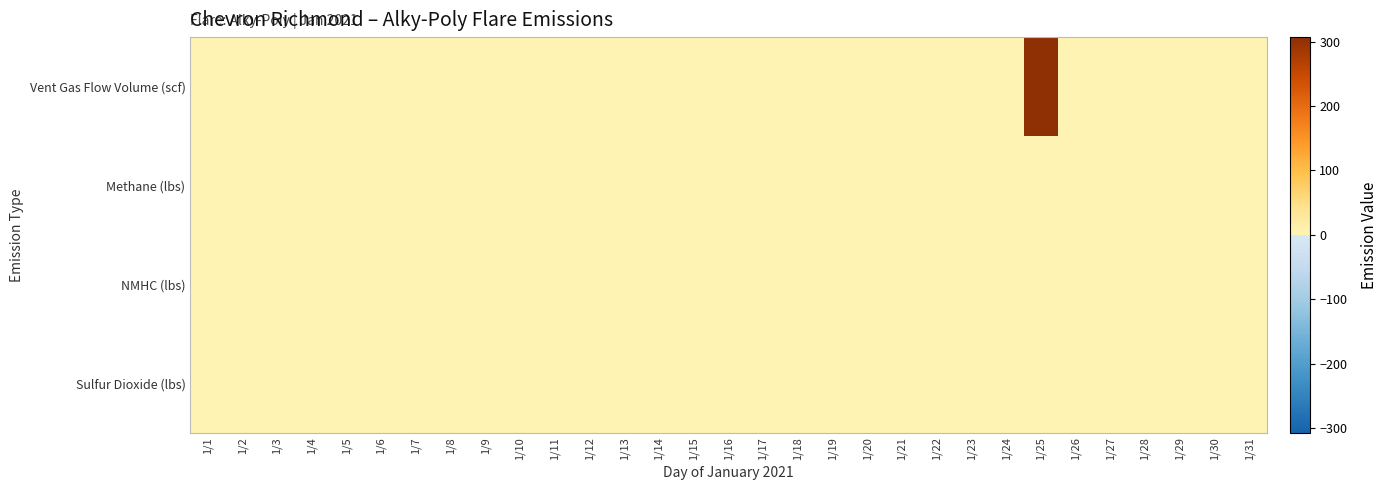

Reading left to right, transcribe all the data shown in this chart.

Vent Gas Flow Volume (scf): 1/1=0.0	1/2=0.0	1/3=0.0	1/4=0.0	1/5=0.0	1/6=0.0	1/7=0.0	1/8=0.0	1/9=0.0	1/10=0.0	1/11=0.0	1/12=0.0	1/13=0.0	1/14=0.0	1/15=0.0	1/16=0.0	1/17=0.0	1/18=0.0	1/19=0.0	1/20=0.0	1/21=0.0	1/22=0.0	1/23=0.0	1/24=0.0	1/25=307.1	1/26=0.0	1/27=0.0	1/28=0.0	1/29=0.0	1/30=0.0	1/31=0.0
Methane (lbs): 1/1=0.0	1/2=0.0	1/3=0.0	1/4=0.0	1/5=0.0	1/6=0.0	1/7=0.0	1/8=0.0	1/9=0.0	1/10=0.0	1/11=0.0	1/12=0.0	1/13=0.0	1/14=0.0	1/15=0.0	1/16=0.0	1/17=0.0	1/18=0.0	1/19=0.0	1/20=0.0	1/21=0.0	1/22=0.0	1/23=0.0	1/24=0.0	1/25=0.0	1/26=0.0	1/27=0.0	1/28=0.0	1/29=0.0	1/30=0.0	1/31=0.0
NMHC (lbs): 1/1=0.0	1/2=0.0	1/3=0.0	1/4=0.0	1/5=0.0	1/6=0.0	1/7=0.0	1/8=0.0	1/9=0.0	1/10=0.0	1/11=0.0	1/12=0.0	1/13=0.0	1/14=0.0	1/15=0.0	1/16=0.0	1/17=0.0	1/18=0.0	1/19=0.0	1/20=0.0	1/21=0.0	1/22=0.0	1/23=0.0	1/24=0.0	1/25=0.2	1/26=0.0	1/27=0.0	1/28=0.0	1/29=0.0	1/30=0.0	1/31=0.0
Sulfur Dioxide (lbs): 1/1=0.0	1/2=0.0	1/3=0.0	1/4=0.0	1/5=0.0	1/6=0.0	1/7=0.0	1/8=0.0	1/9=0.0	1/10=0.0	1/11=0.0	1/12=0.0	1/13=0.0	1/14=0.0	1/15=0.0	1/16=0.0	1/17=0.0	1/18=0.0	1/19=0.0	1/20=0.0	1/21=0.0	1/22=0.0	1/23=0.0	1/24=0.0	1/25=1.0	1/26=0.0	1/27=0.0	1/28=0.0	1/29=0.0	1/30=0.0	1/31=0.0